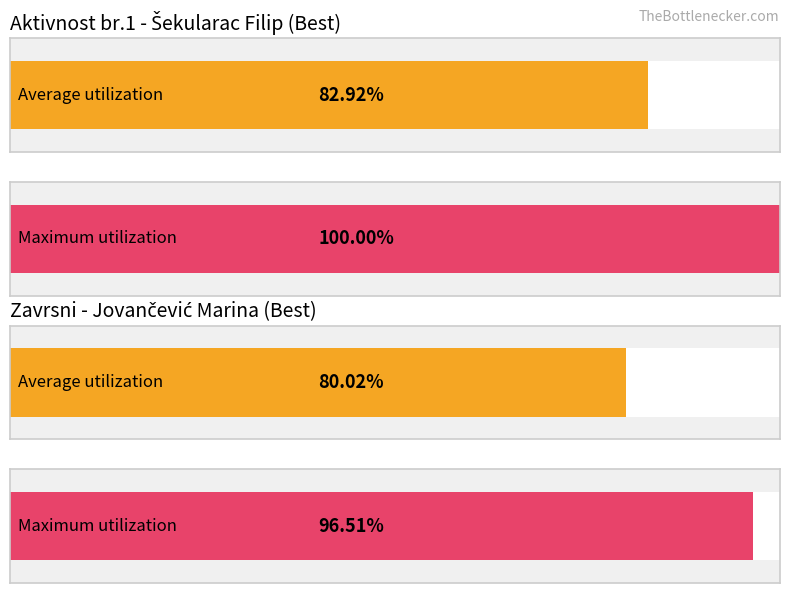

How many series are shown in this chart?

2